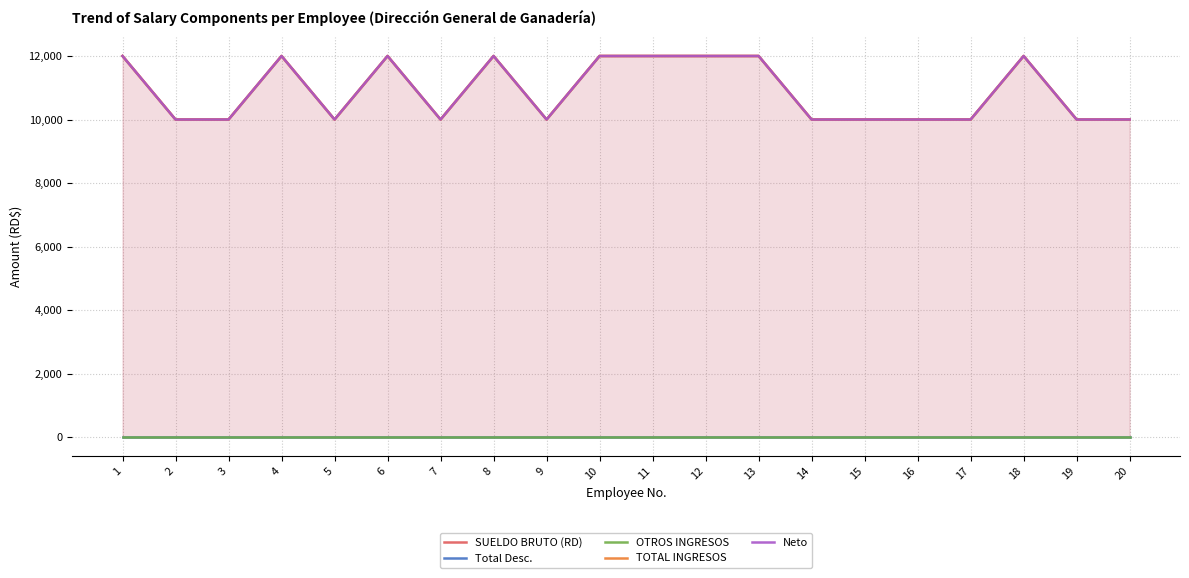

At which category is the sum across all series the highest?

1